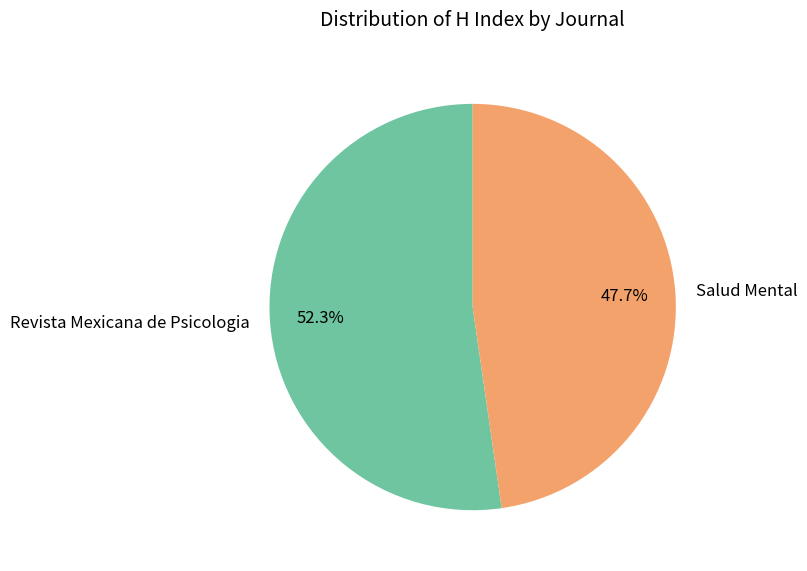

Count the number of slices in the pie.

2